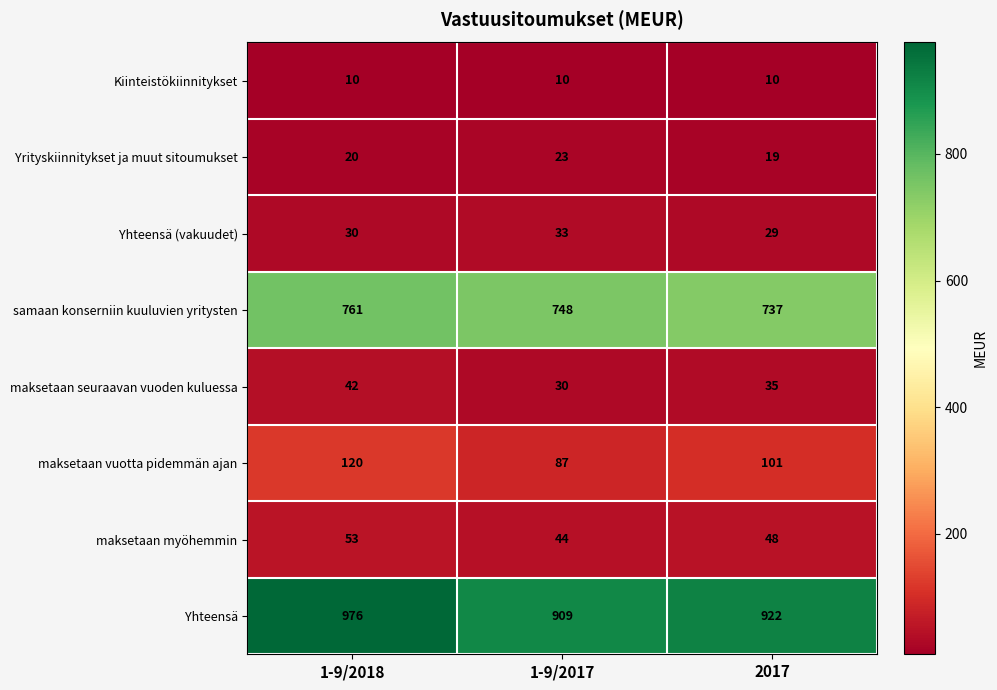

The maksetaan myöhemmin series shows 25 at 2017. True or false?

False